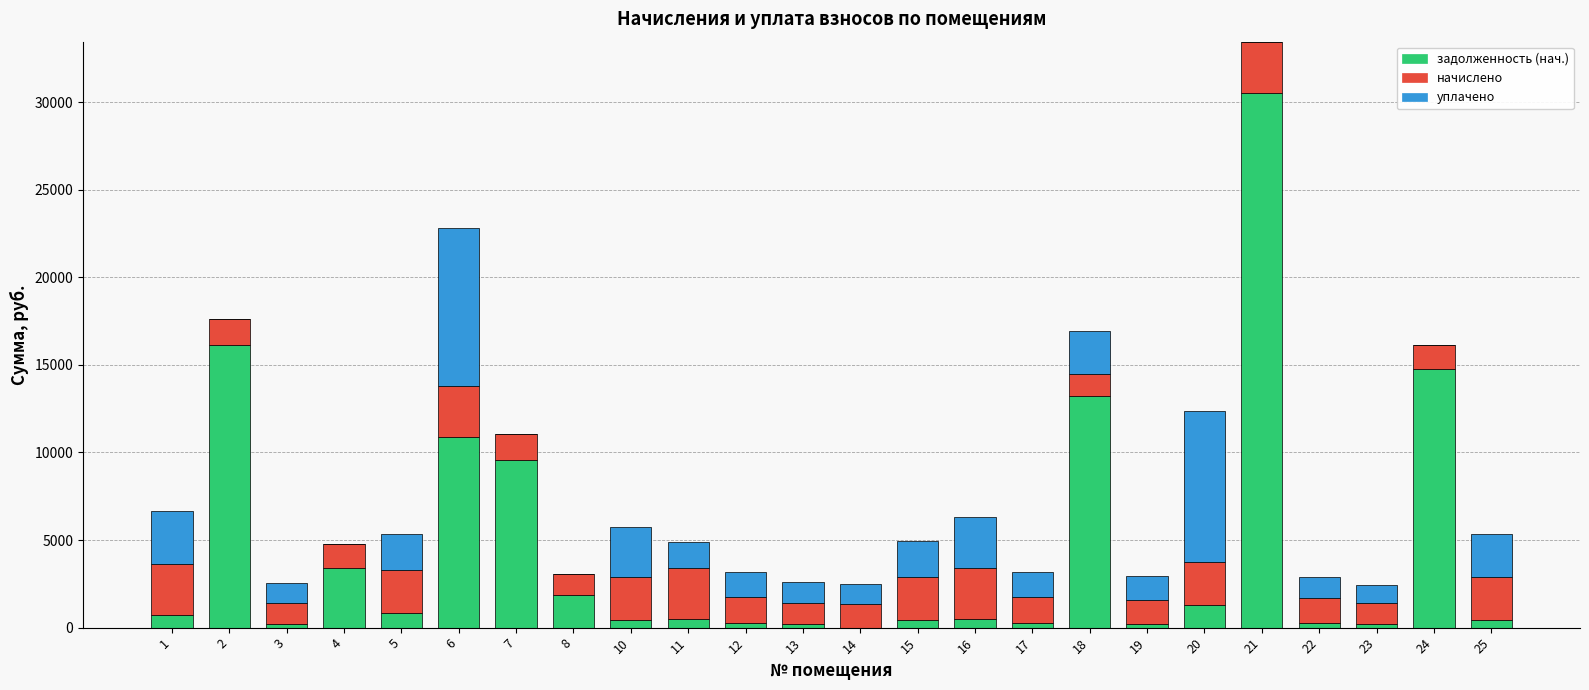

At which category is the sum across all series the highest?

21